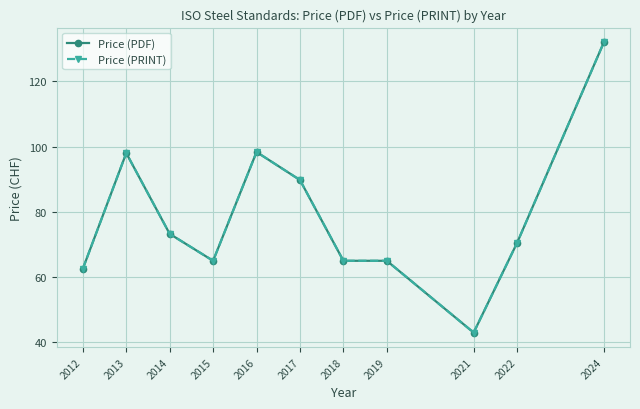

How many interior local valleys does the Price (PRINT) series have?

2